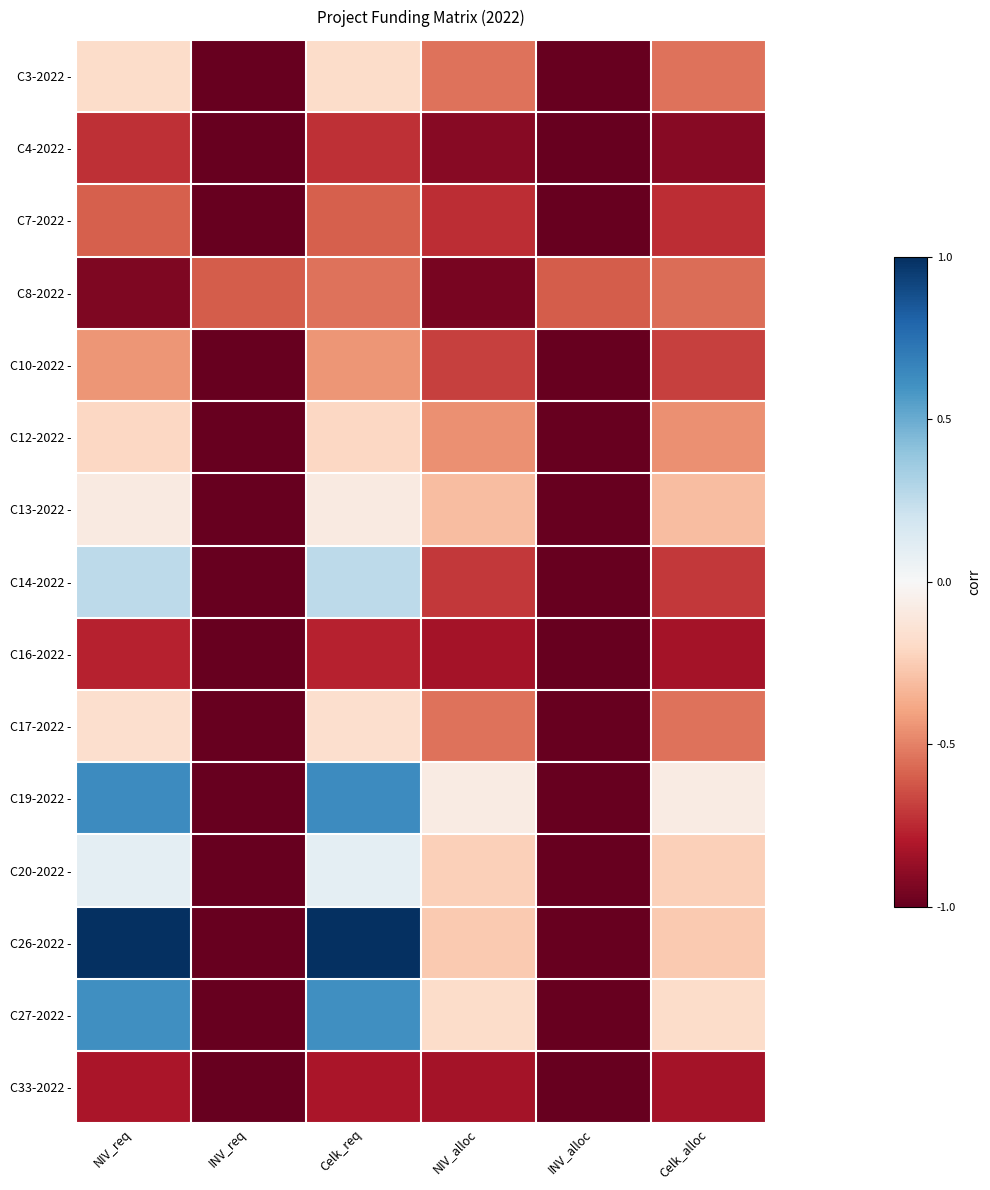

Count the number of categories in the chart.

6